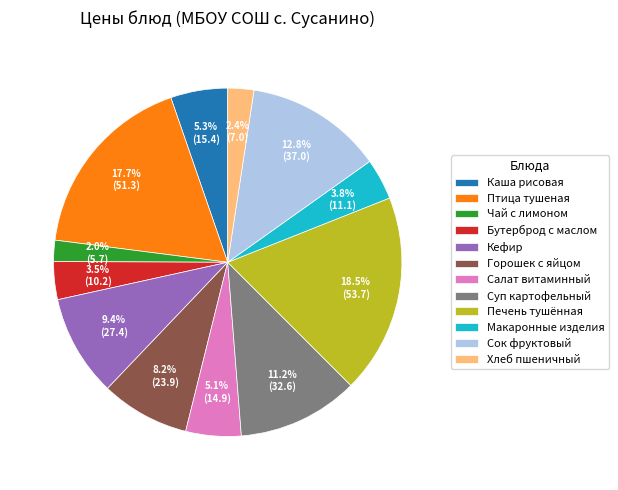

Is there any slice that represents more than half of the pie?

No